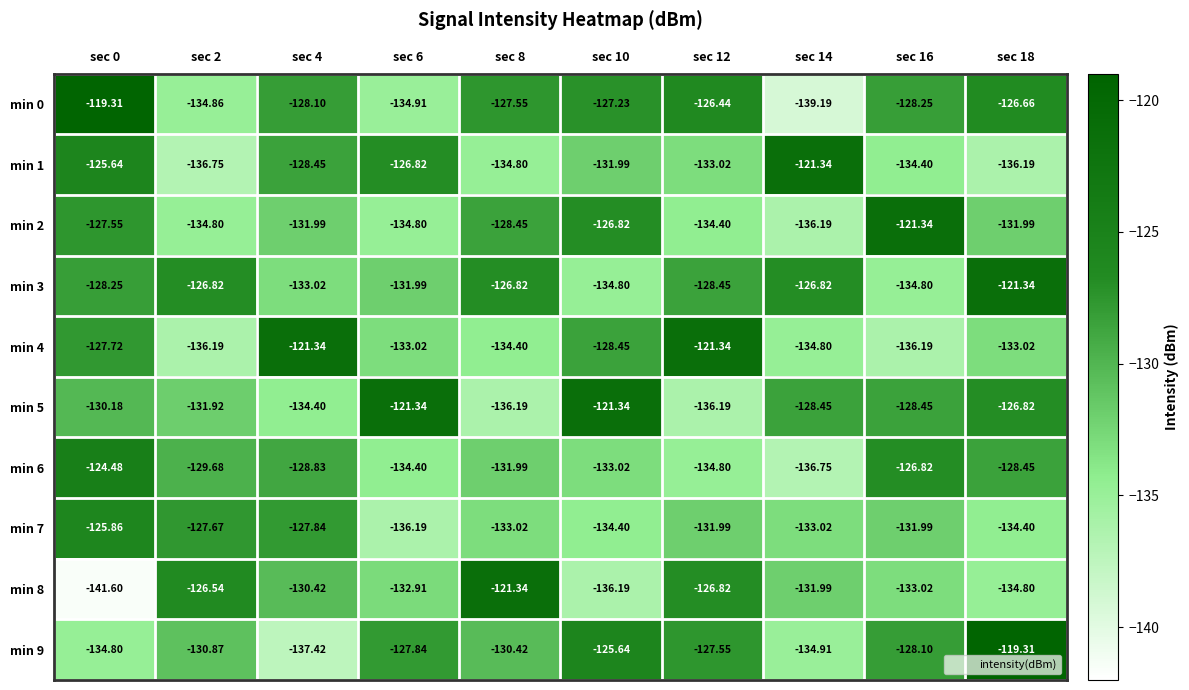

Between sec 8 and sec 18, which series saw the biggest shift?

min 8